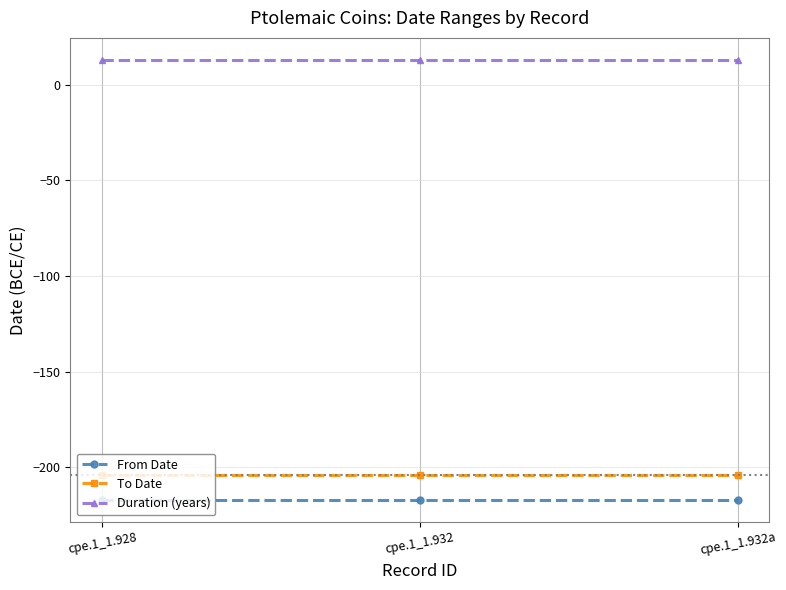

Is the value of To Date at cpe.1_1.932 greater than the value of From Date at cpe.1_1.932?

Yes